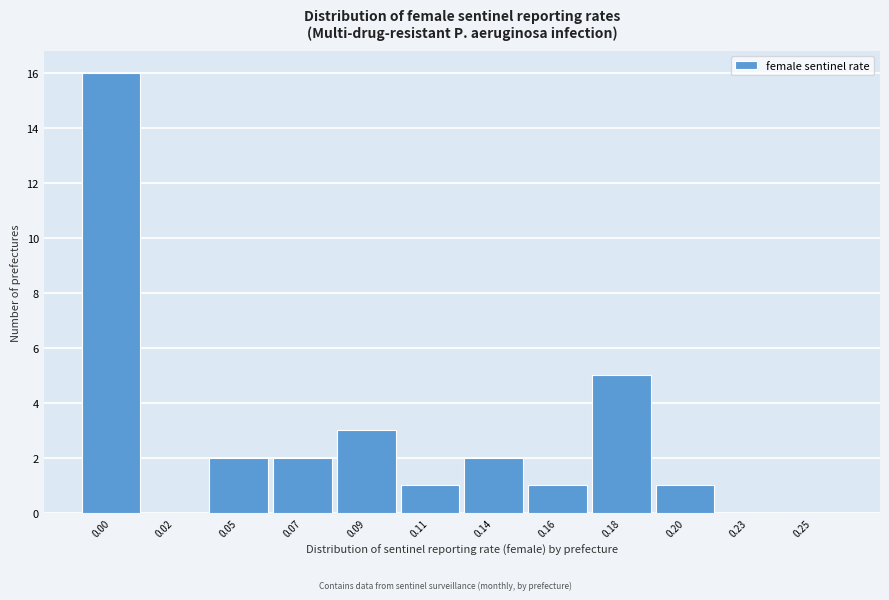

Reading left to right, list all the values displayed in this chart.

0.00=16	0.02=0	0.05=2	0.07=2	0.09=3	0.11=1	0.14=2	0.16=1	0.18=5	0.20=1	0.23=0	0.25=0